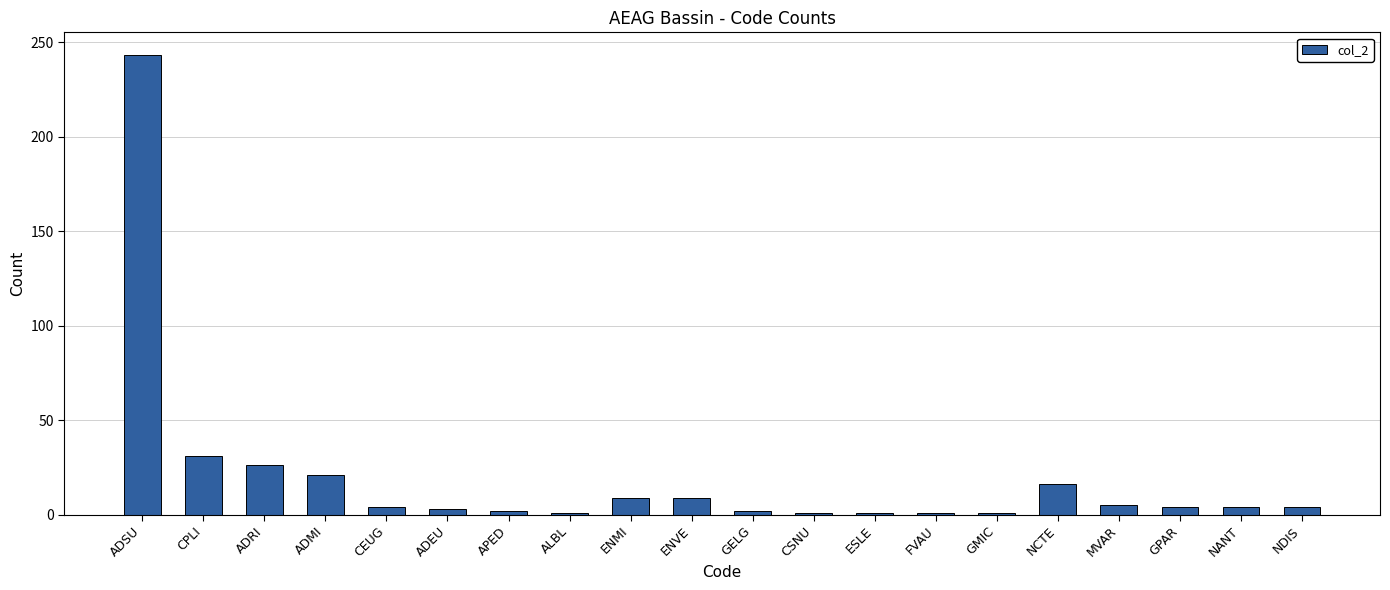

The chart shows a value of 9 at ENVE. True or false?

True